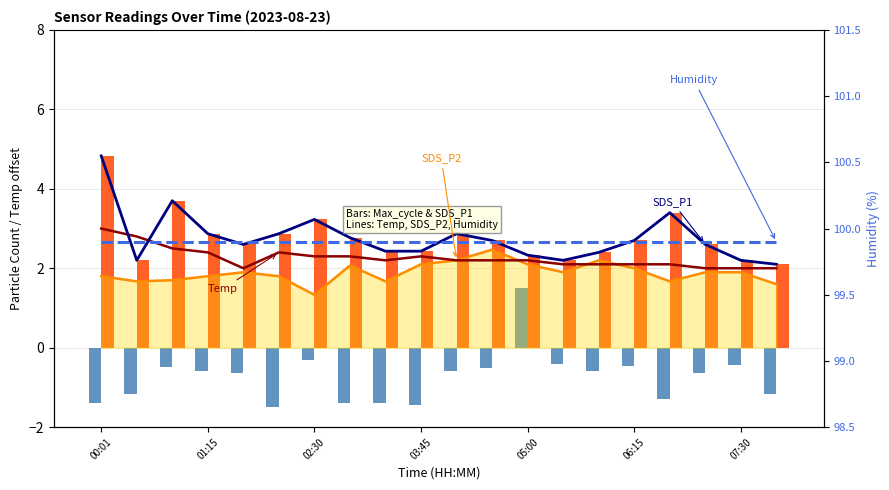

What is the difference between the maximum and second lowest values in the SDS_P1 series?

2.6